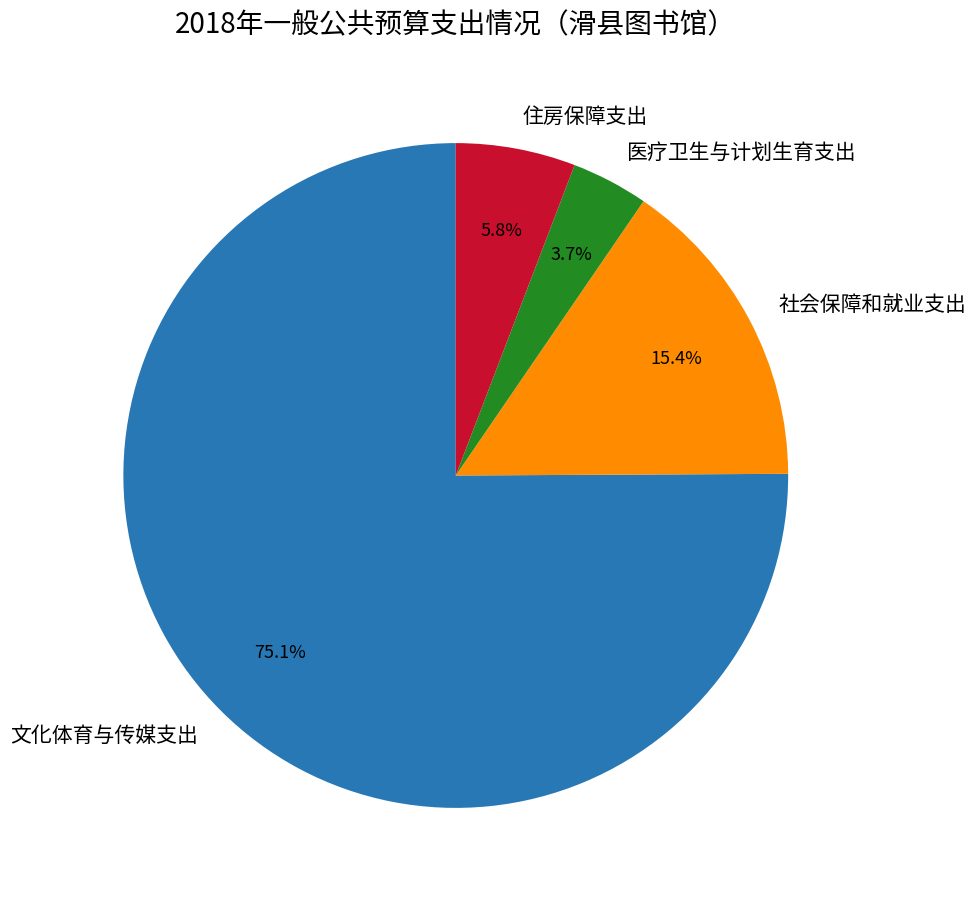

True or false: 医疗卫生与计划生育支出 accounts for 4% of the total.

True